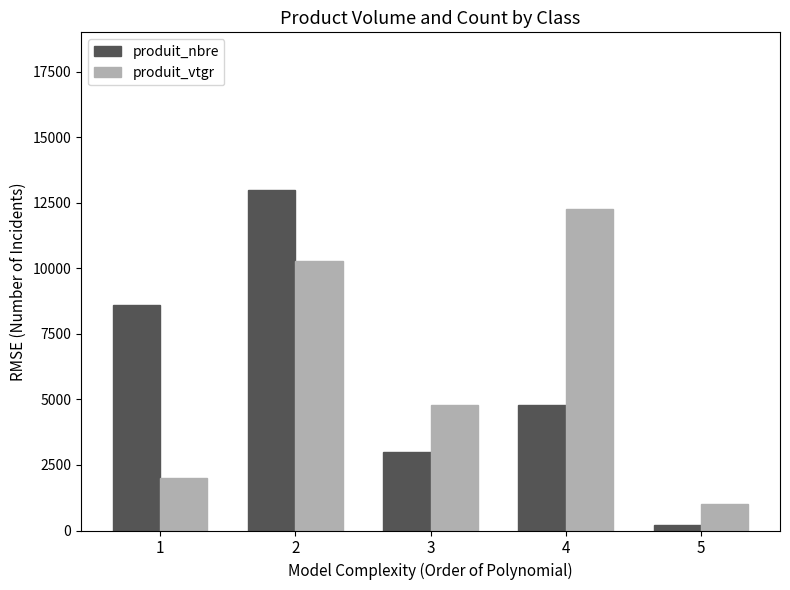

Is it true that produit_vtgr equals 1001.0 at 5?

True